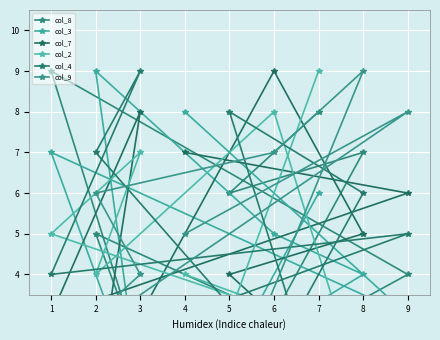

Where does the col_2 series first go above 4?

1